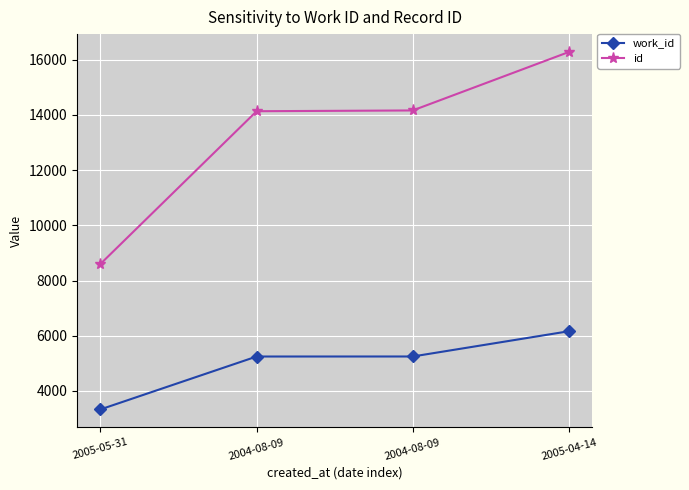

Which series changed the most between 2004-08-09 and 2005-04-14?

id